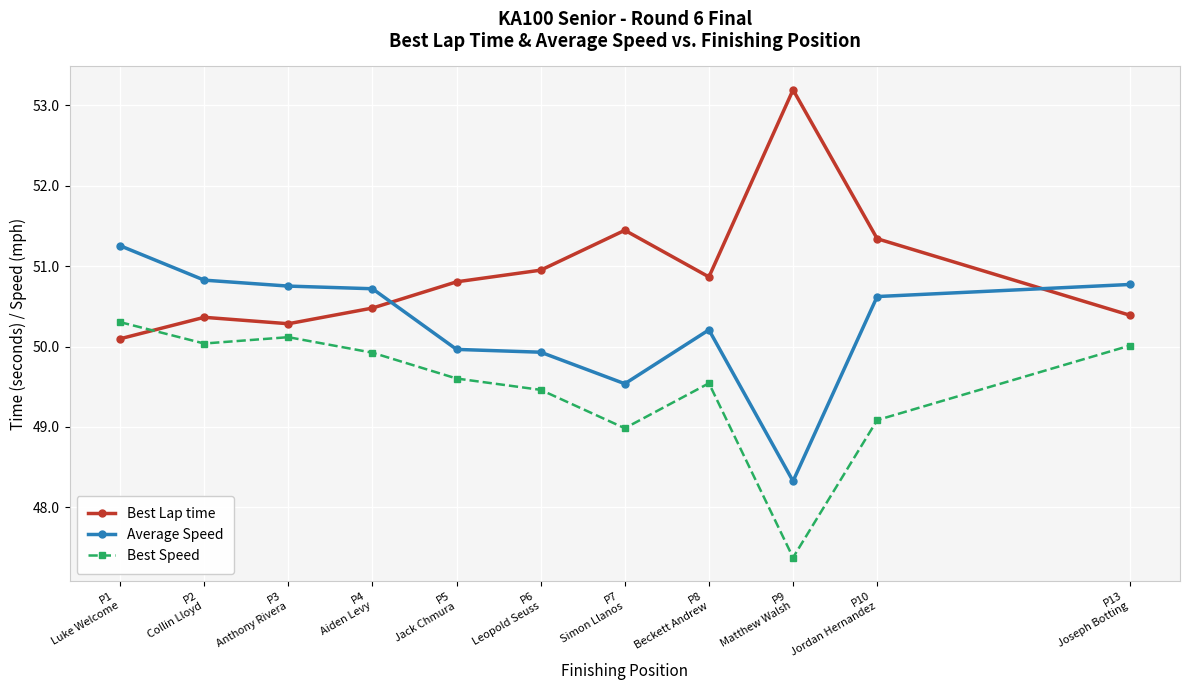

Is the value of Average Speed at P10
Jordan Hernandez greater than the value of Best Lap time at P4
Aiden Levy?

Yes